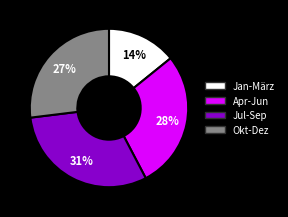

Is there any slice that represents more than half of the pie?

No